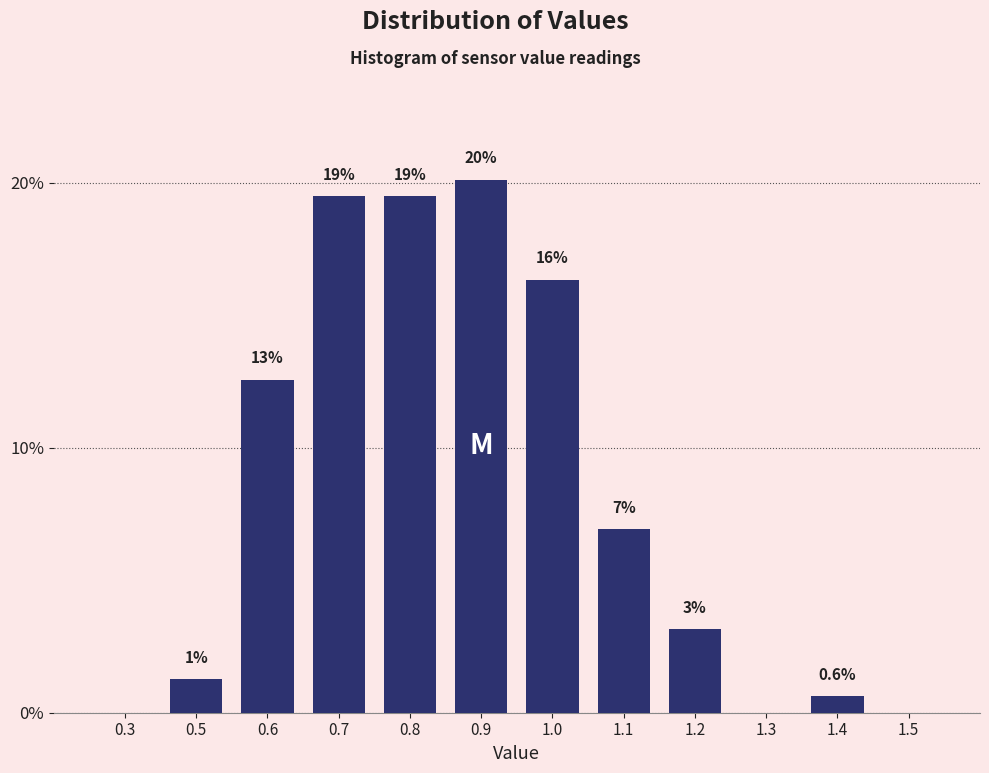

Are the bars horizontal?

No